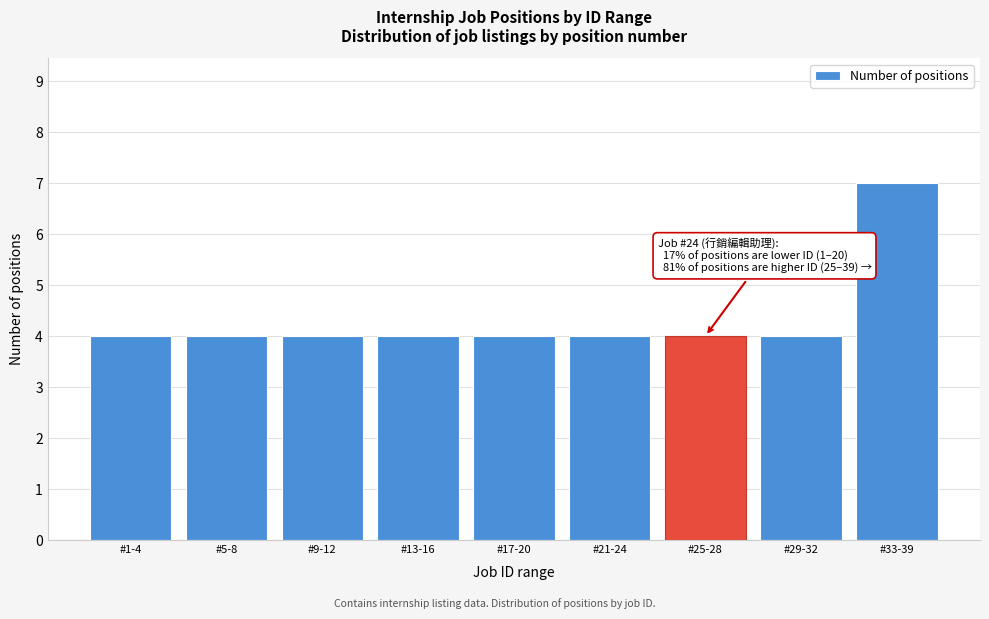

Reading right to left, list all the values displayed in this chart.

7	4	4	4	4	4	4	4	4